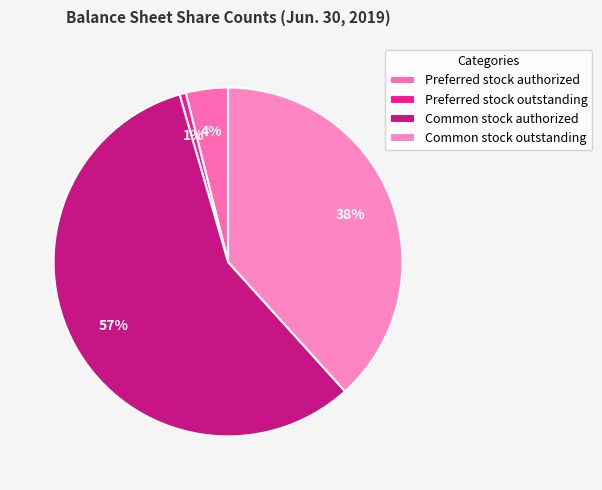

To the nearest percent, what percentage of the pie is Preferred stock authorized?

4%